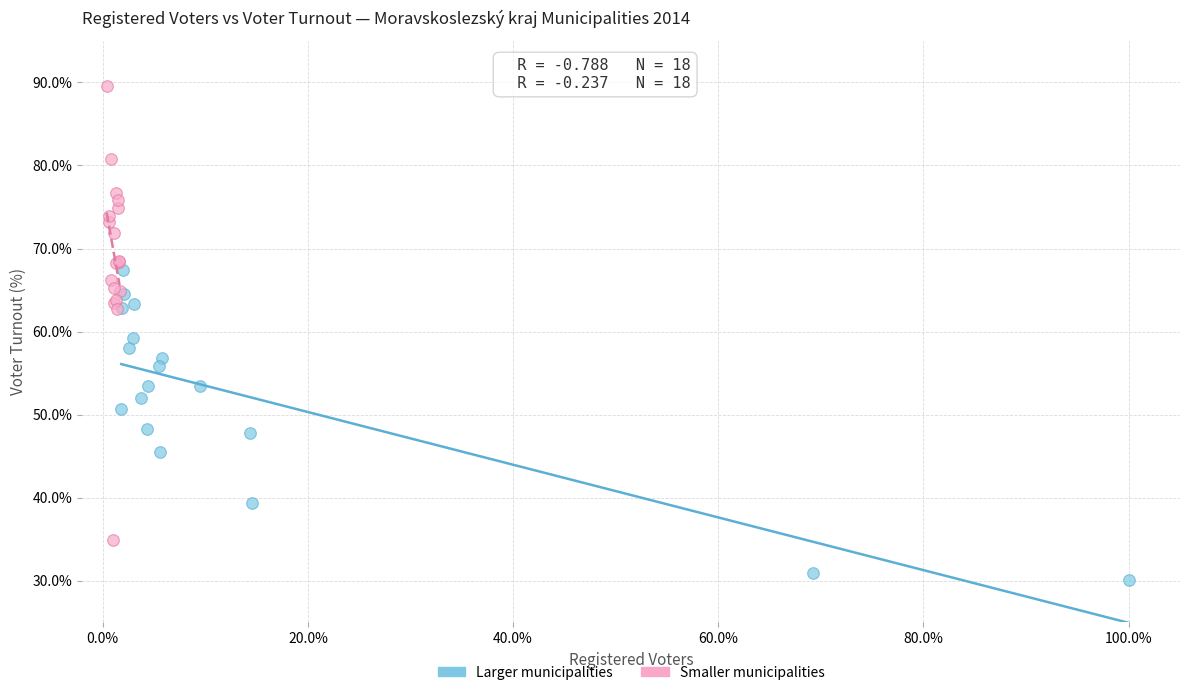

Which series contains the lowest Y value?

Larger municipalities